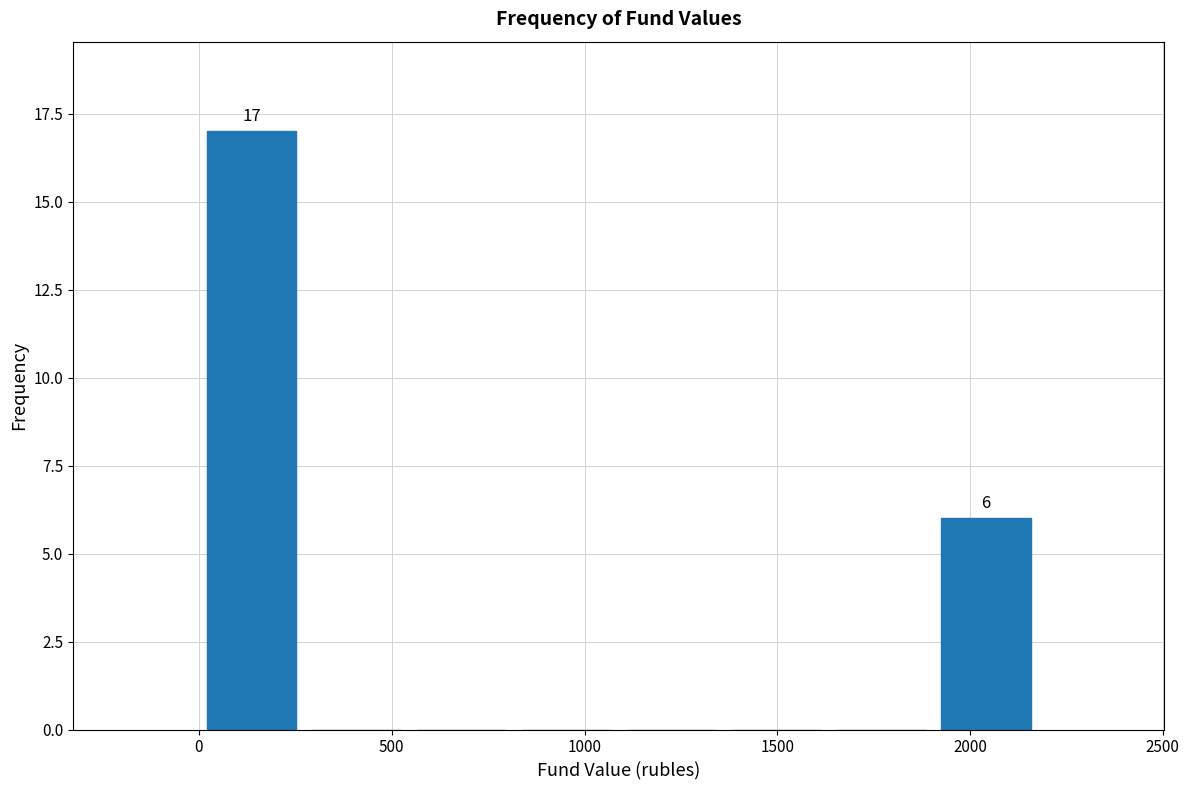

Which range on the x-axis has the tallest bar?

0 to 250